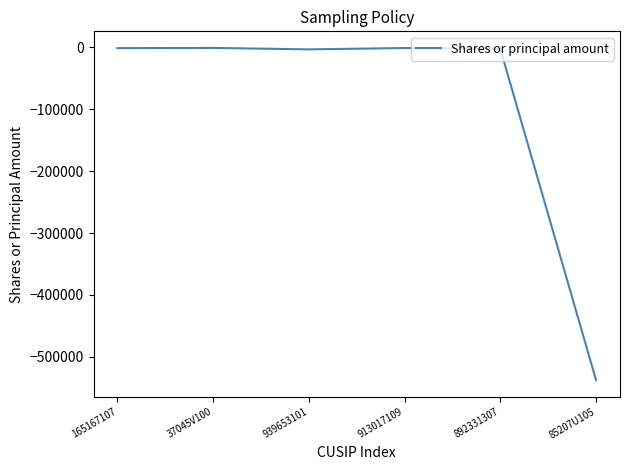

What is the difference between the second highest and second lowest values?

2135